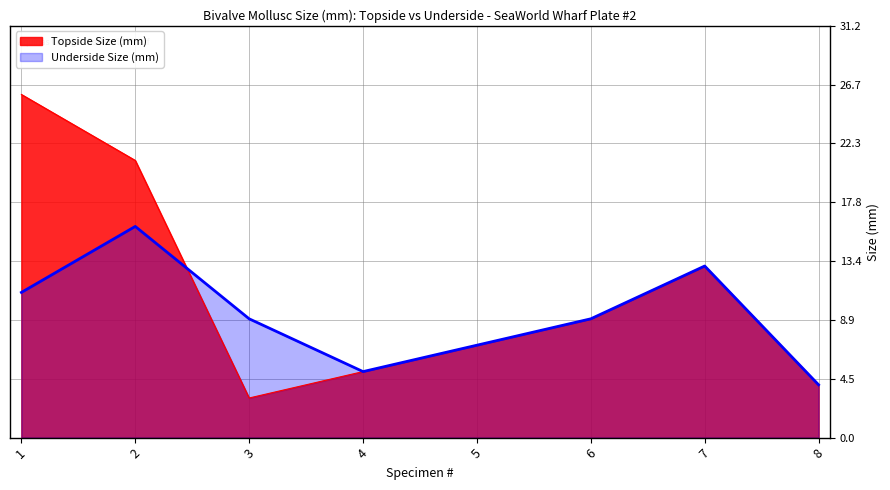

Where is the first local minimum for Underside Size (mm)?

4